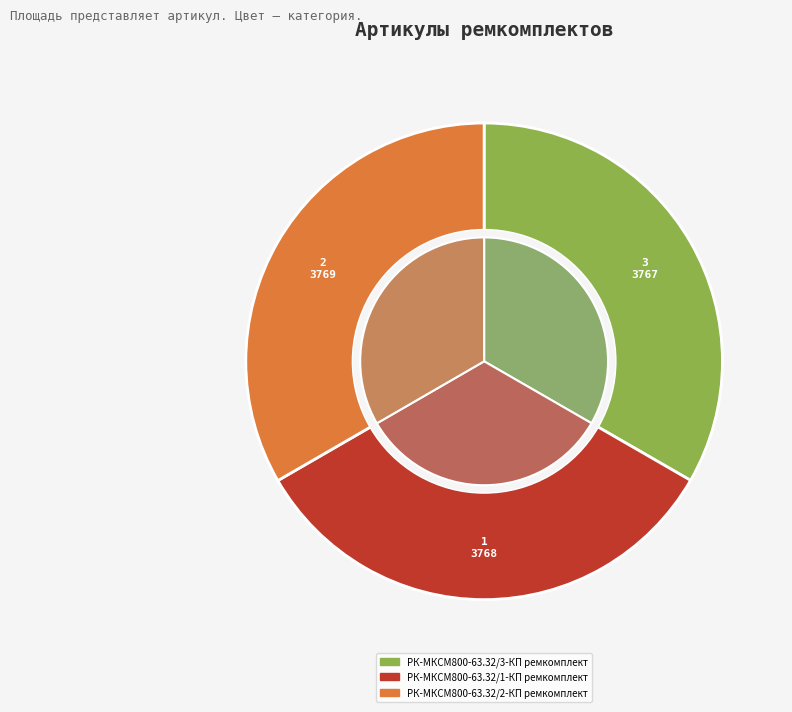

Combined, what portion of the pie is РК-МКСМ800-63.32/3-КП ремкомплект and РК-МКСМ800-63.32/1-КП ремкомплект?

66.7%